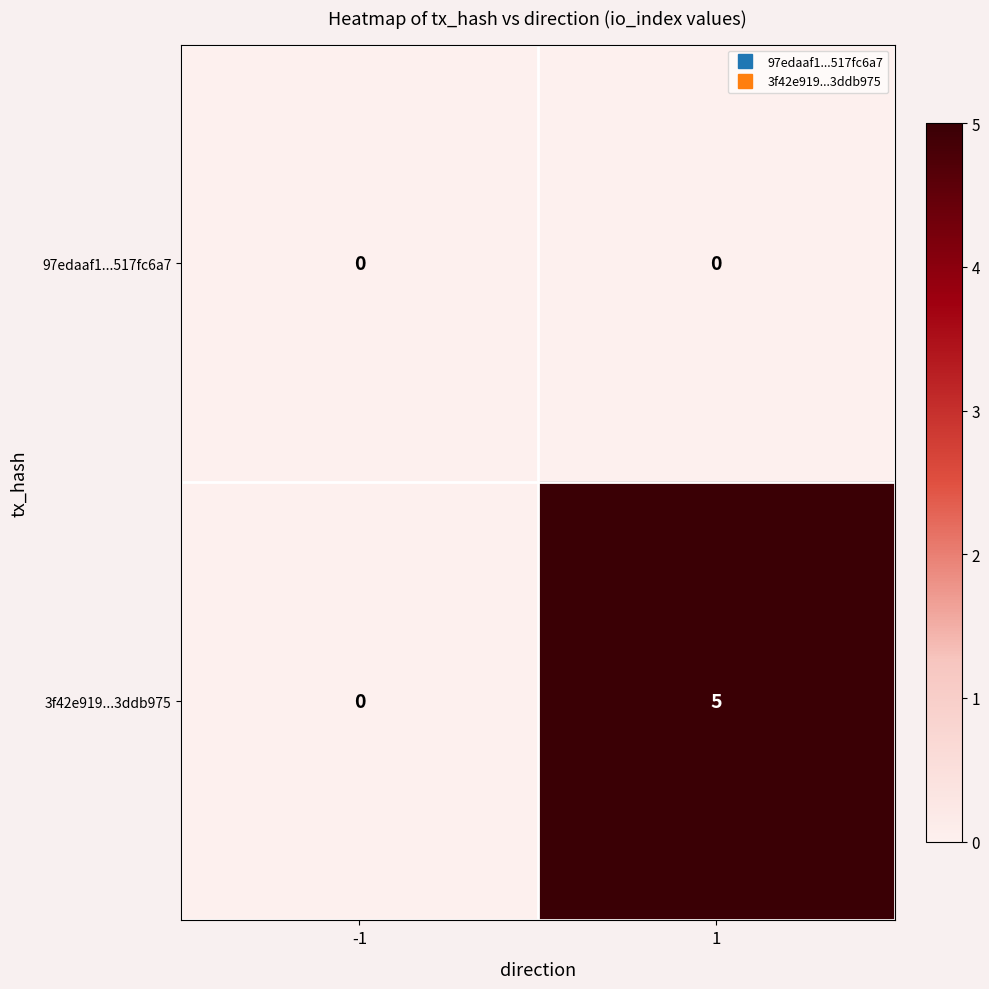

At which category is the sum across all series the highest?

1